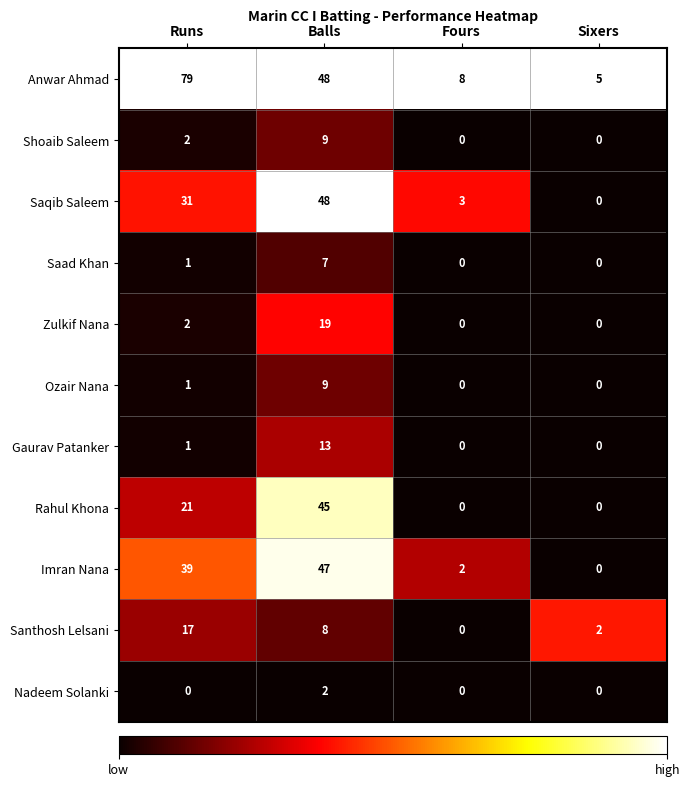

At which label does Santhosh Lelsani reach its minimum?

Fours